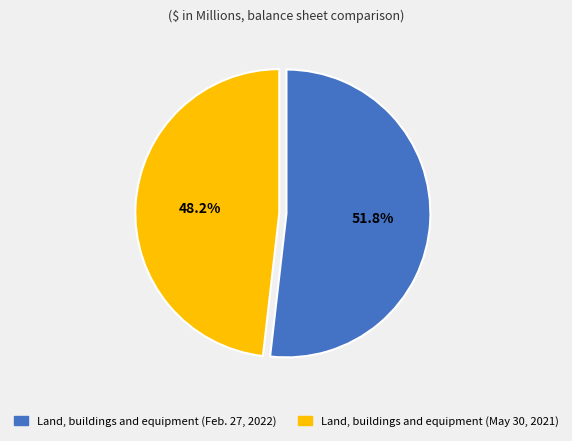

Combined, what portion of the pie is Land, buildings and equipment (Feb. 27, 2022) and Land, buildings and equipment (May 30, 2021)?

100.0%